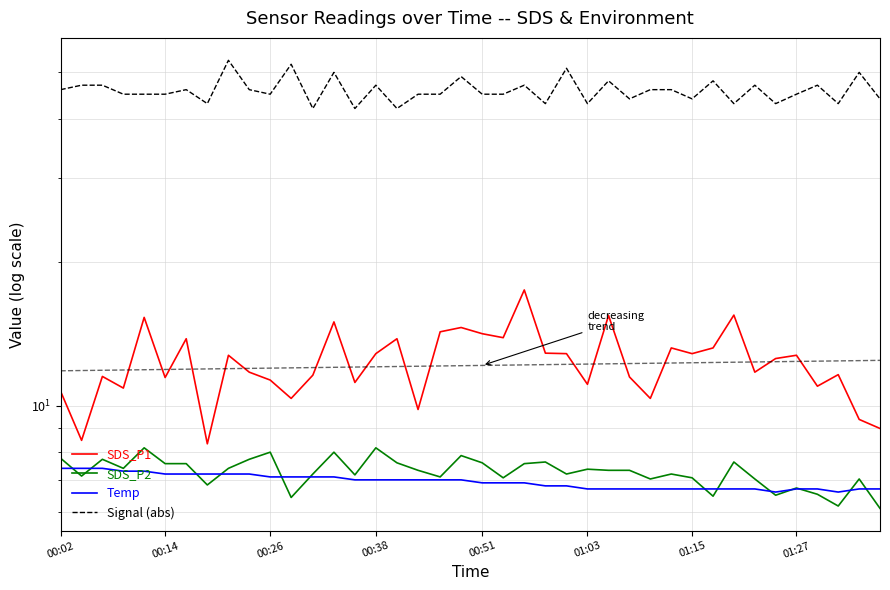

What is the smallest value displayed?

6.1